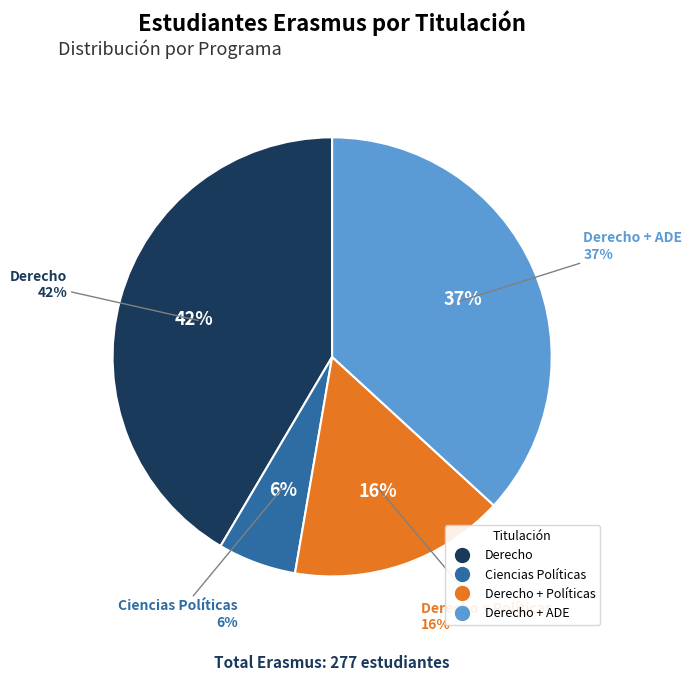

What percentage is NOT represented by Derecho + ADE?

63.2%